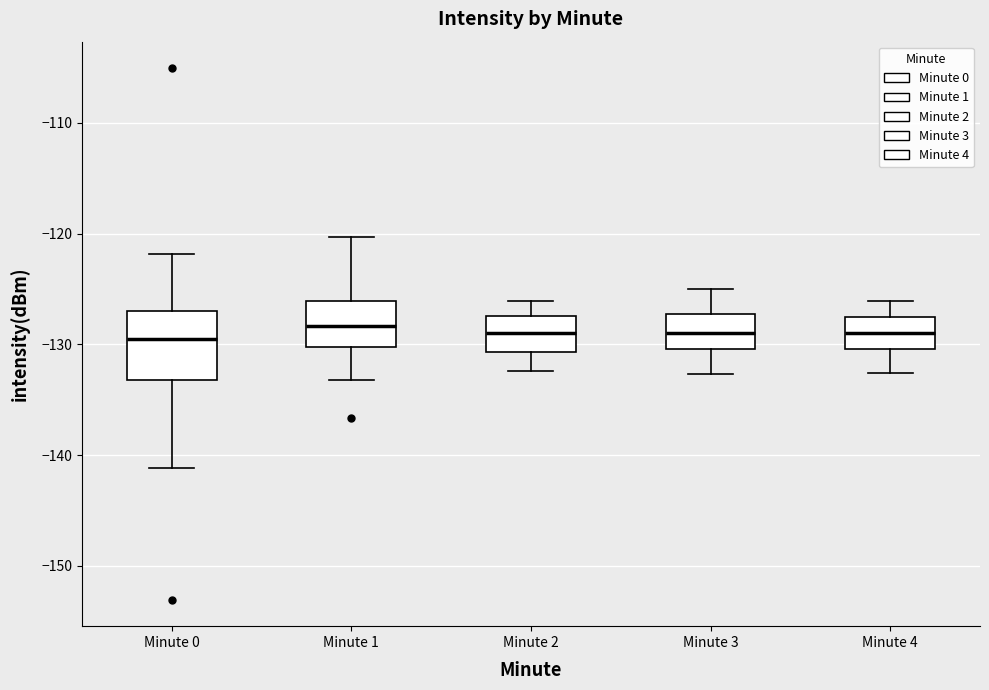

Where does the lower whisker of the box for Minute 3 end on the y-axis? The values are not printed on the chart, so give them approximately, as read against the axis.

-133